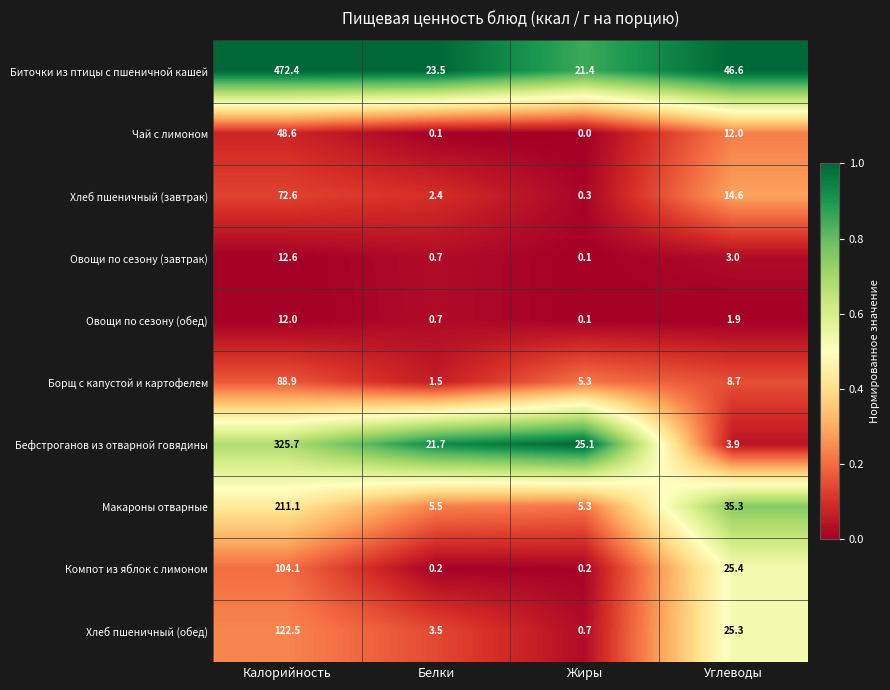

How many series are shown in this chart?

10